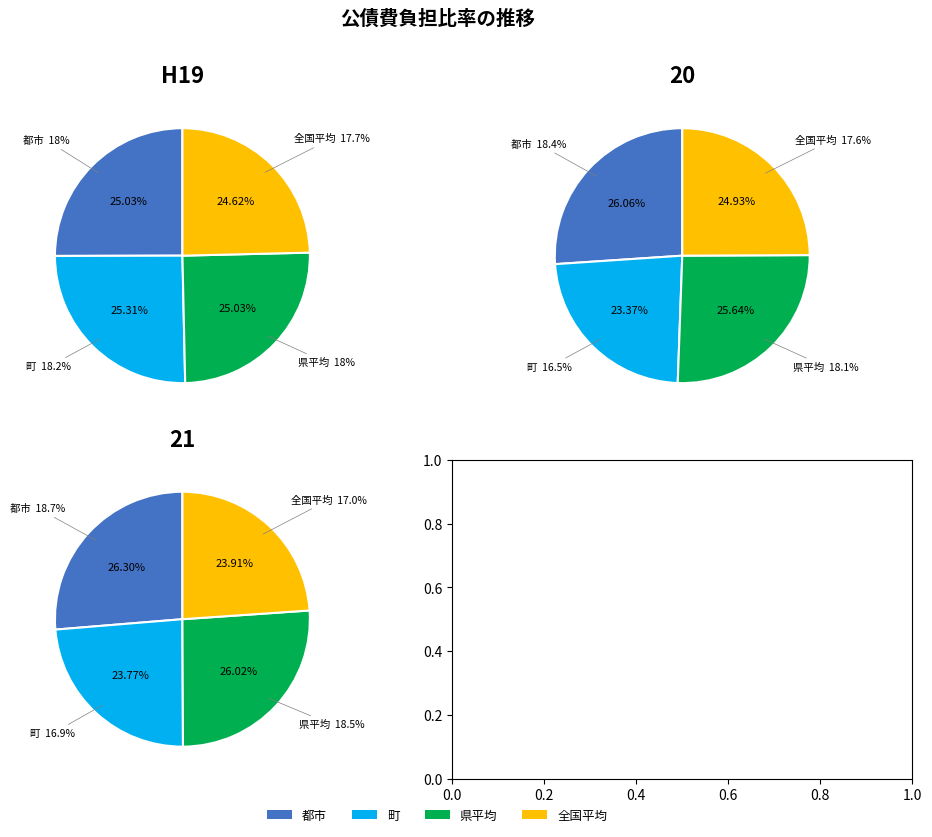

To the nearest percent, what portion does 21 represent?

33%